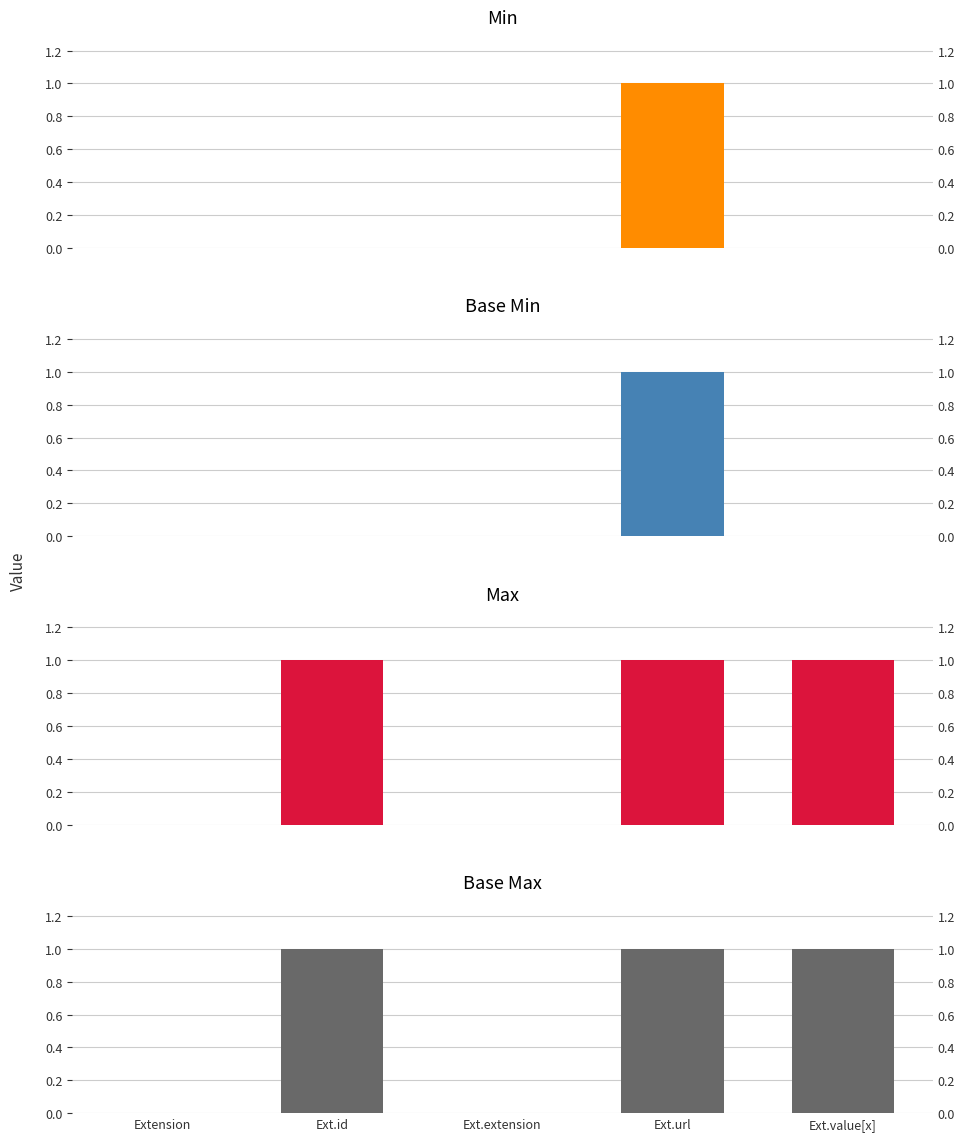

At which category is the sum across all series the highest?

Ext.url